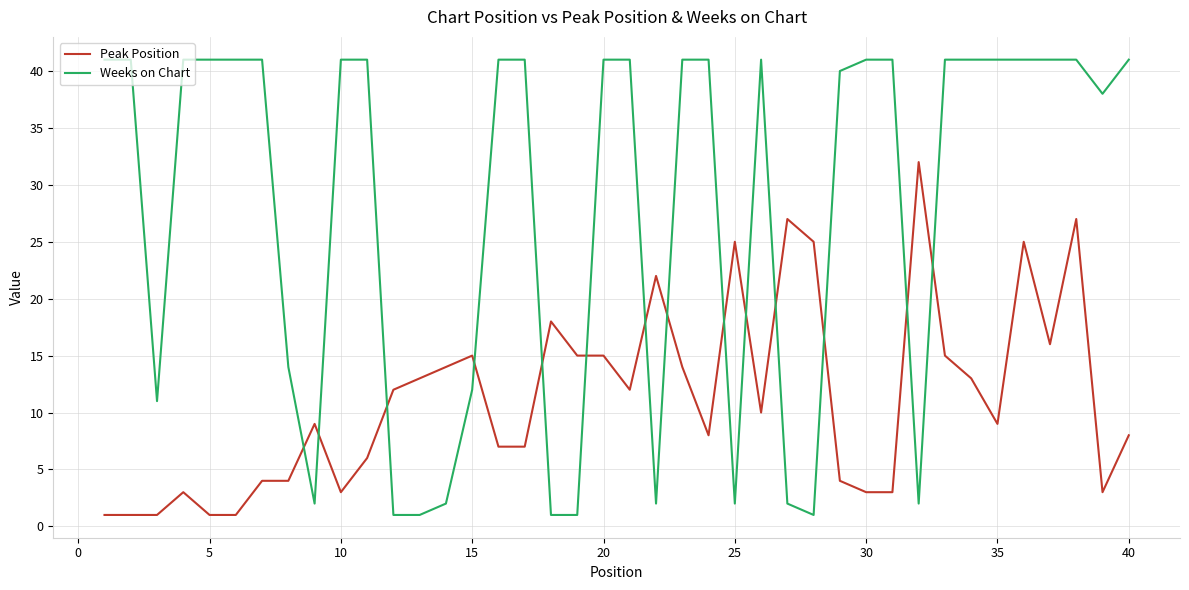

What is the difference between the maximum and minimum values in the Peak Position series?

31